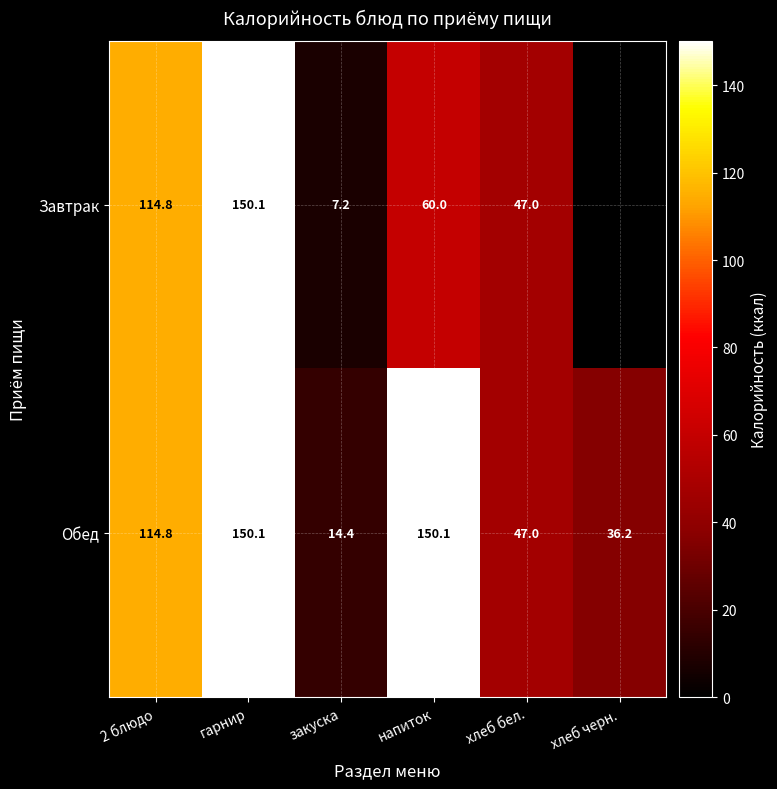

At which label does Обед reach its minimum?

закуска